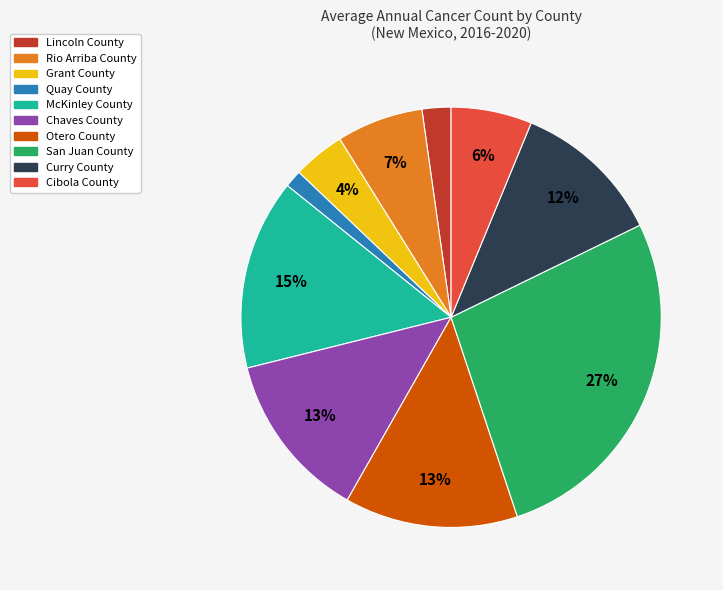

Count the number of slices in the pie.

10